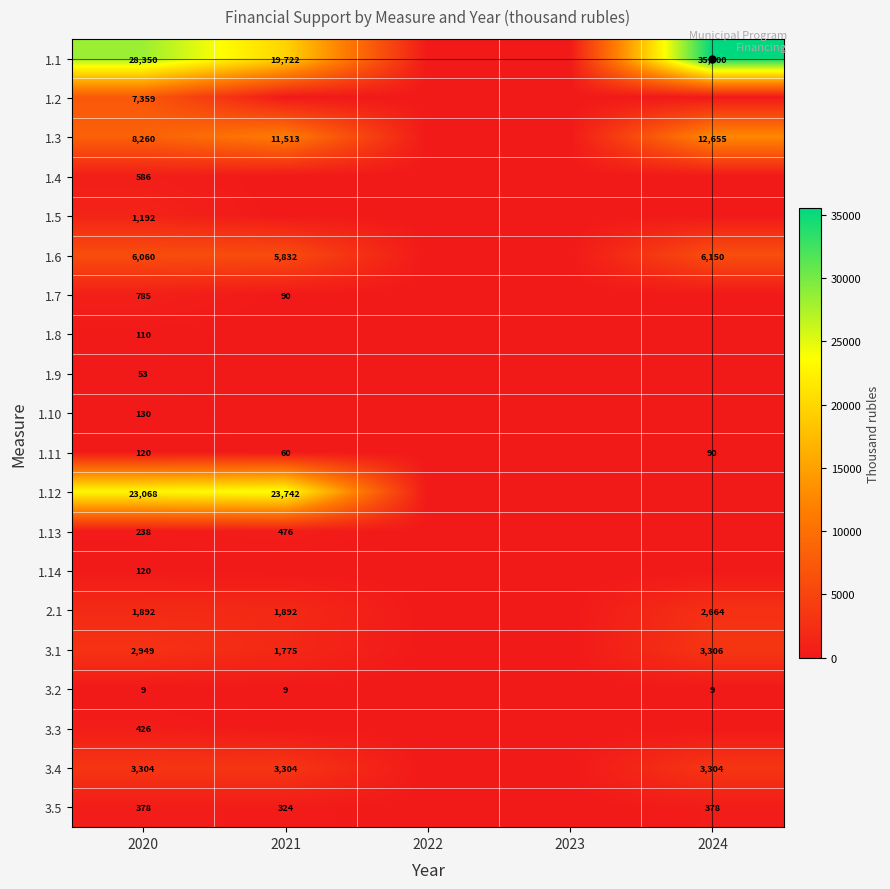

What is the sum of the 1.6 values at 2024 and 2021?

11982